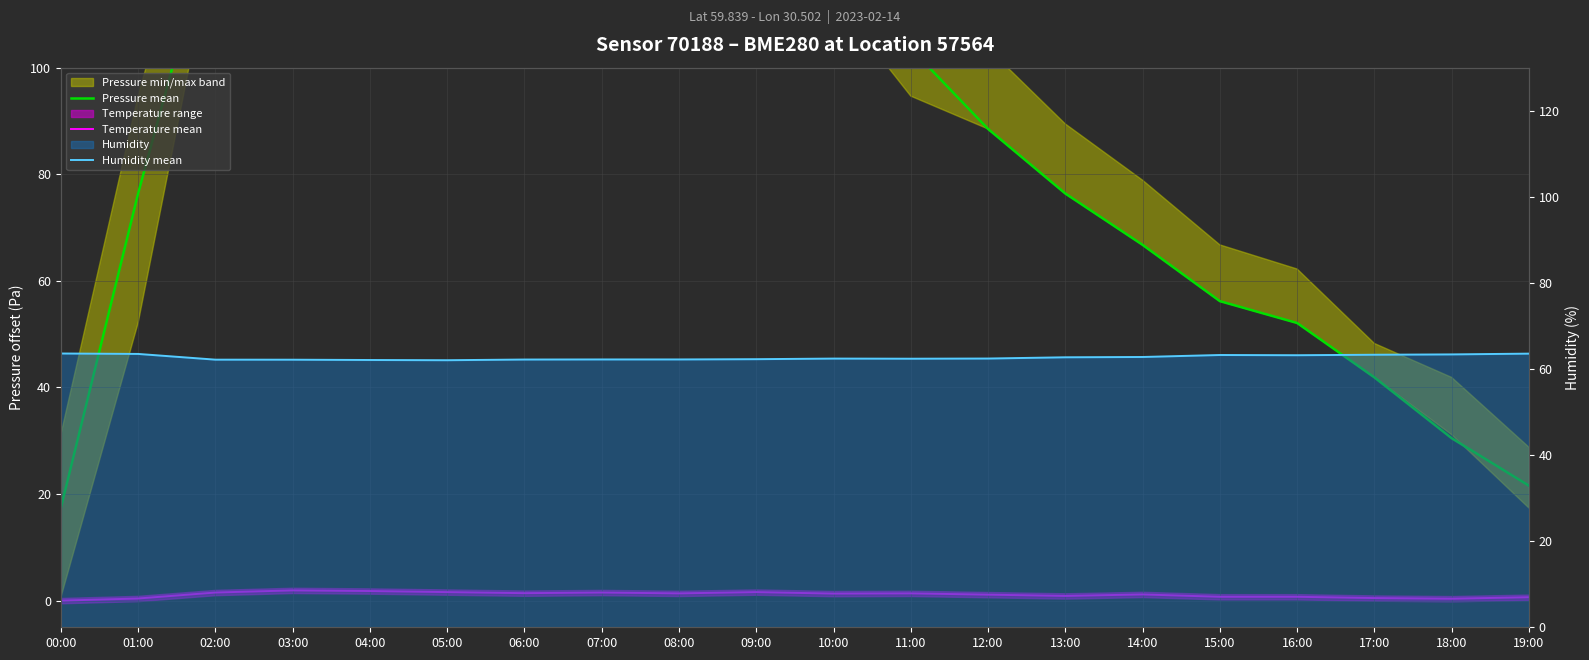

True or false: Temperature mean has more than 1 points higher than both neighbors.

True